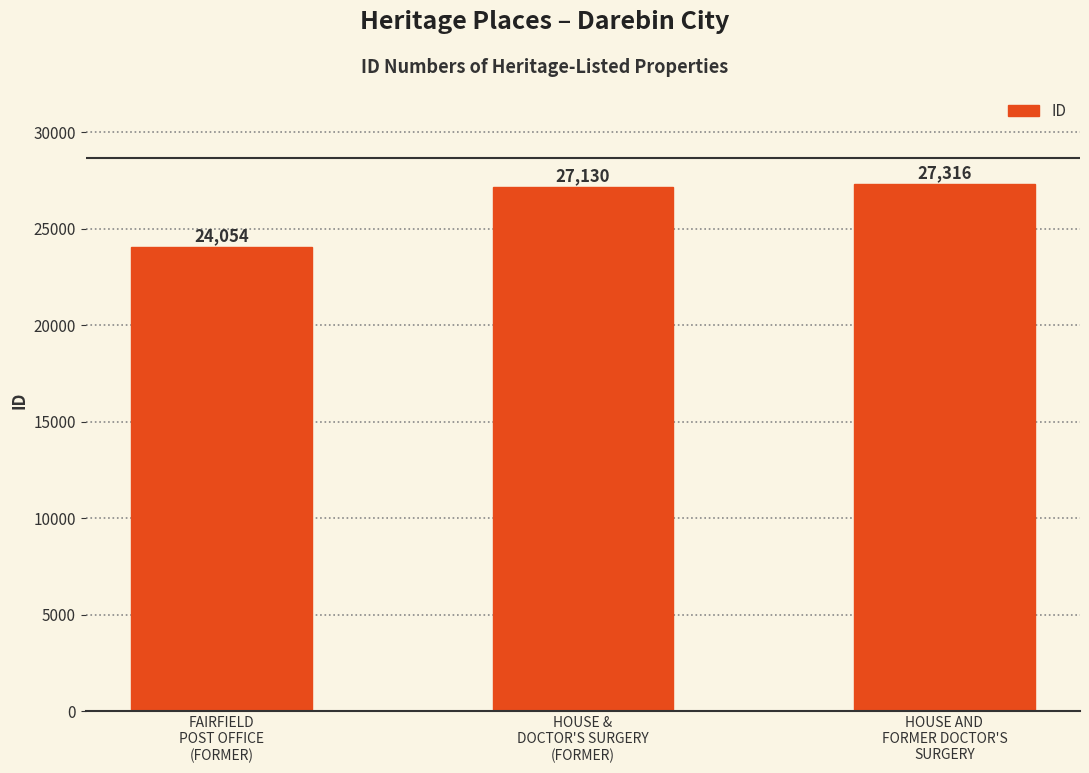

Reading left to right, extract all data points from this chart.

FAIRFIELD
POST OFFICE
(FORMER)=24054	HOUSE &
DOCTOR'S SURGERY
(FORMER)=27130	HOUSE AND
FORMER DOCTOR'S
SURGERY=27316